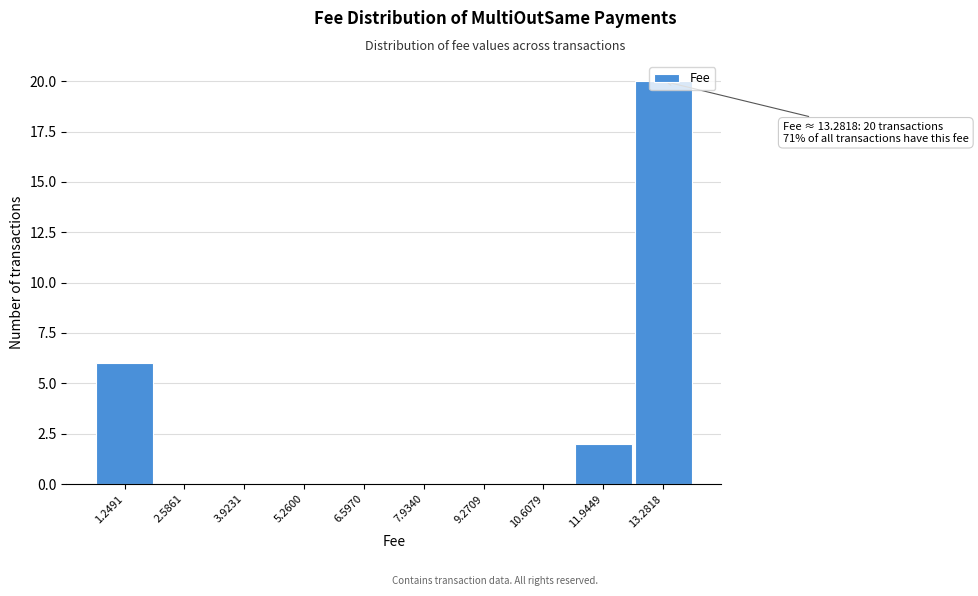

Which range on the x-axis has the tallest bar?

12.6 to 14.0